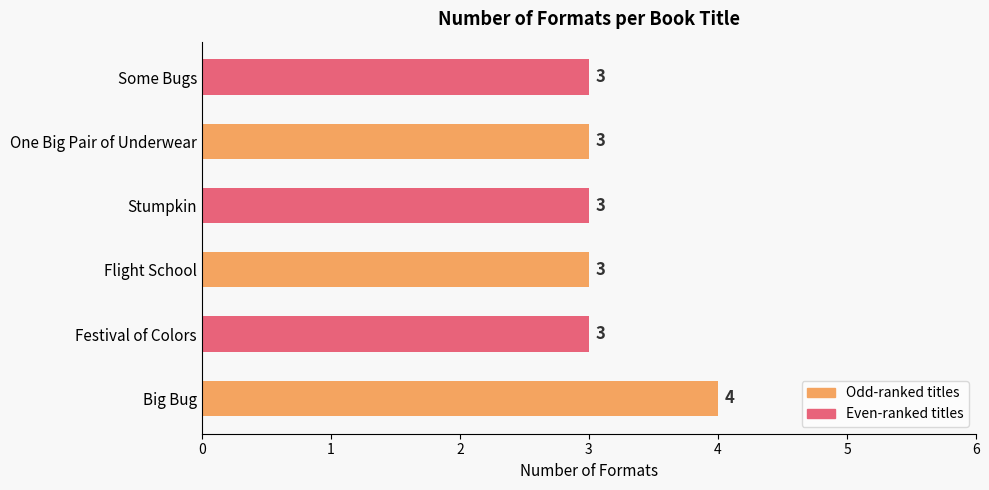

Are the bars horizontal?

Yes